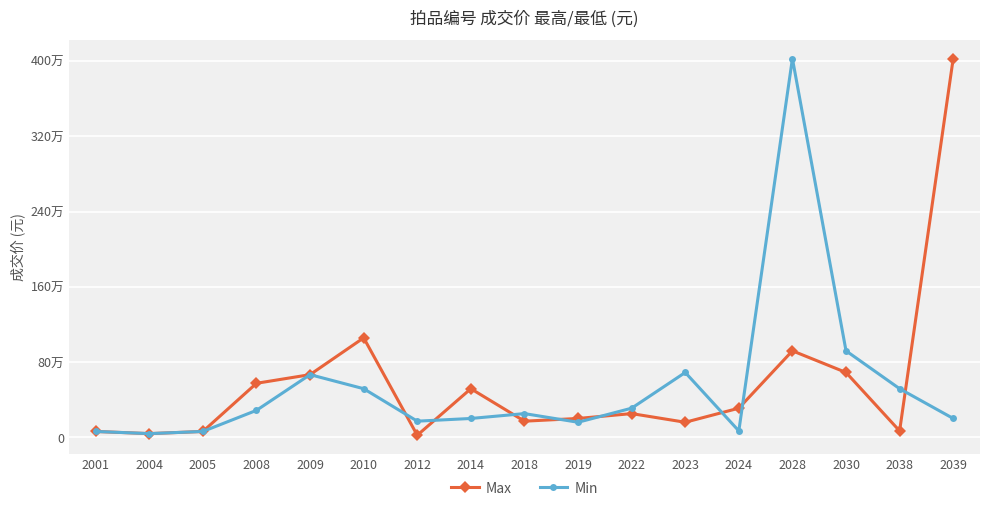

Where is the first local maximum for Max?

2010